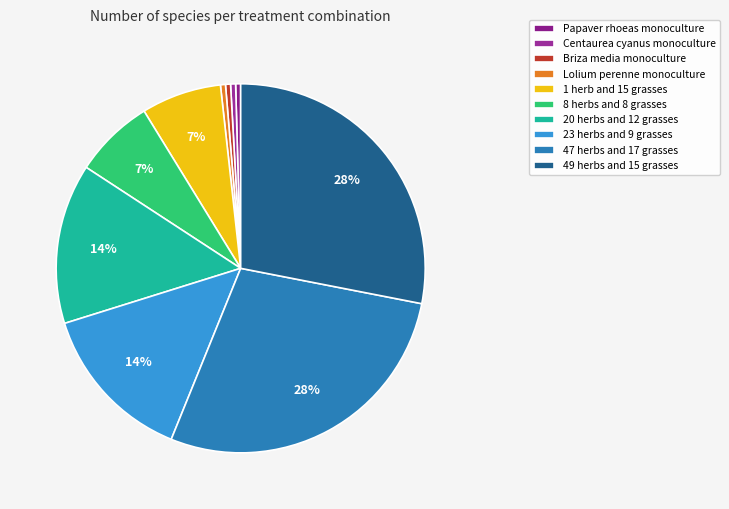

Rank the categories by value from lowest to highest.

Papaver rhoeas monoculture, Centaurea cyanus monoculture, Briza media monoculture, Lolium perenne monoculture, 1 herb and 15 grasses, 8 herbs and 8 grasses, 20 herbs and 12 grasses, 23 herbs and 9 grasses, 47 herbs and 17 grasses, 49 herbs and 15 grasses